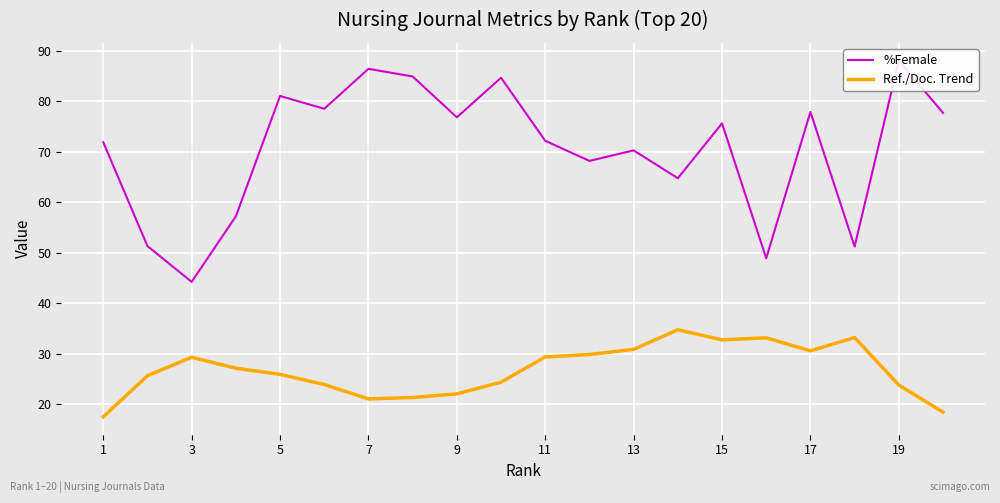

Is this an area chart (filled region under the line)?

No